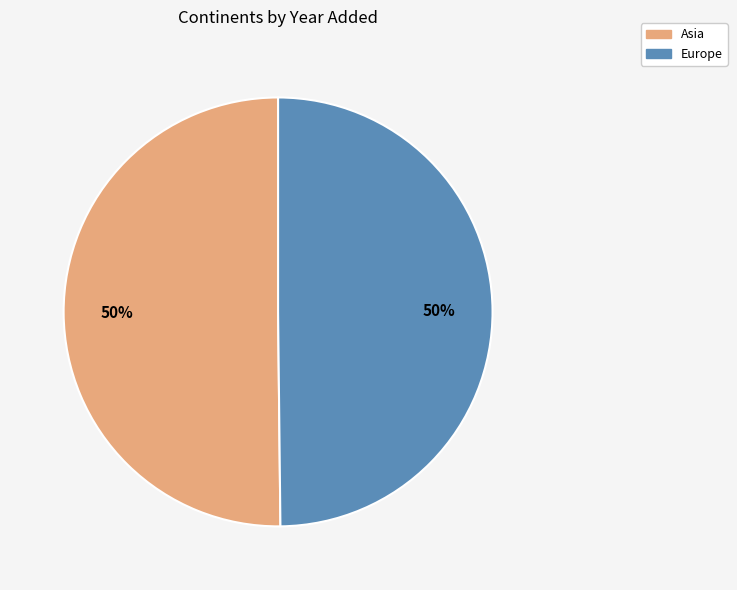

Is it true that Europe is 50% of the pie?

True